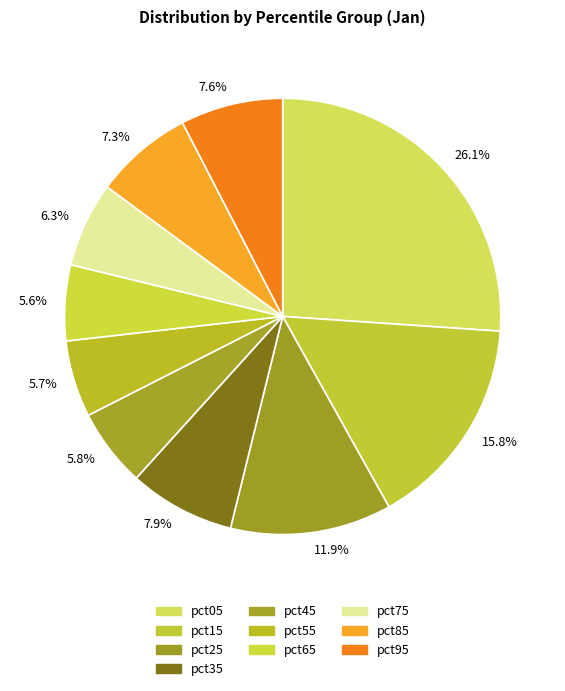

Do 5.7% and 11.9% together represent more than half of the pie?

No